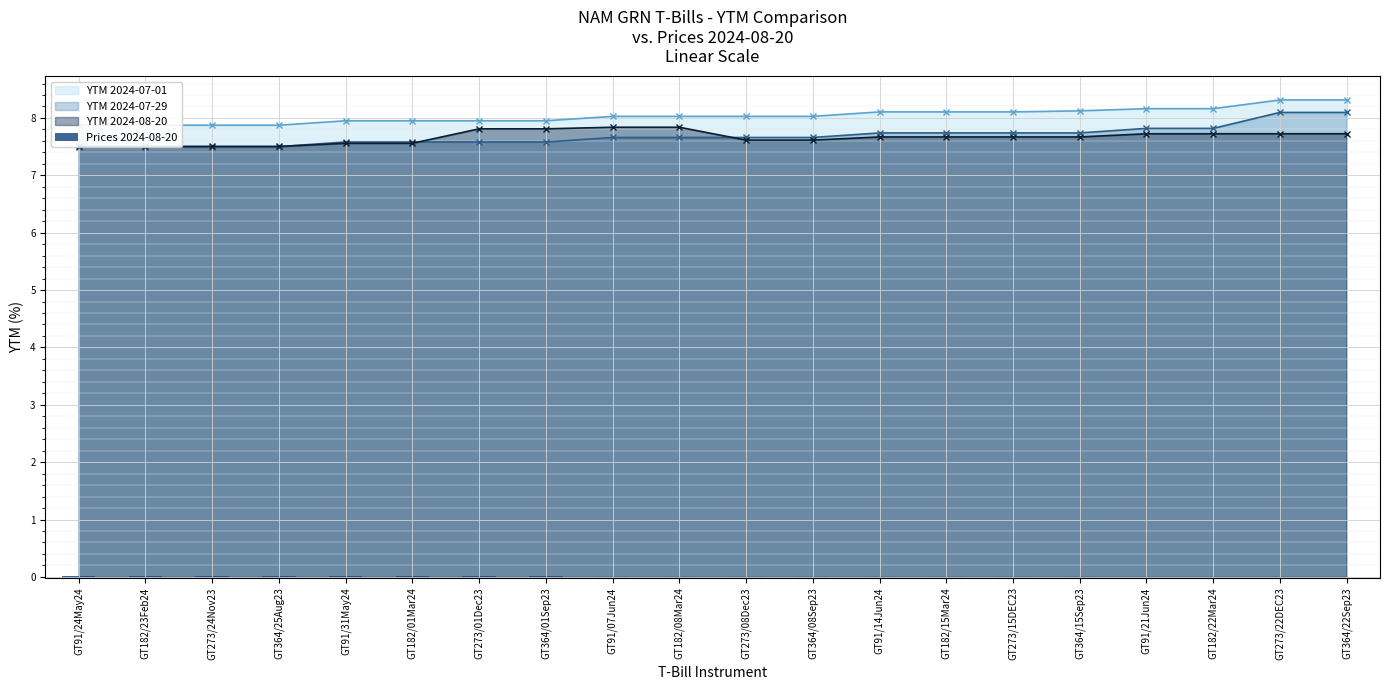

Count the values in the range 0 to 1.

20